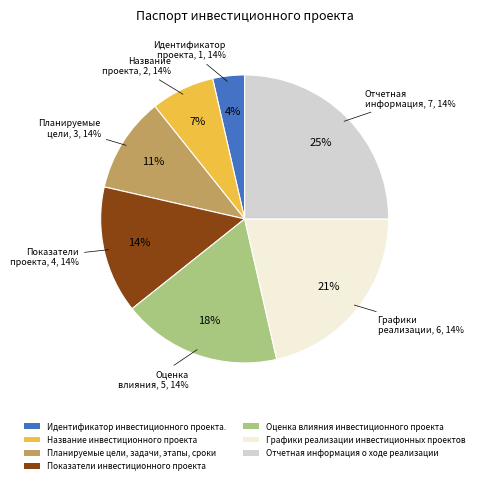

Which slice is the largest?

Отчетная информация о ходе реализации